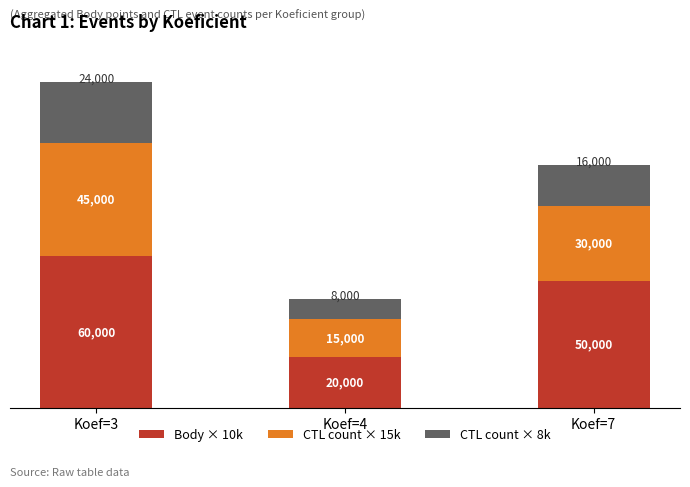

Read the Body × 10k value at Koef=4.

20000